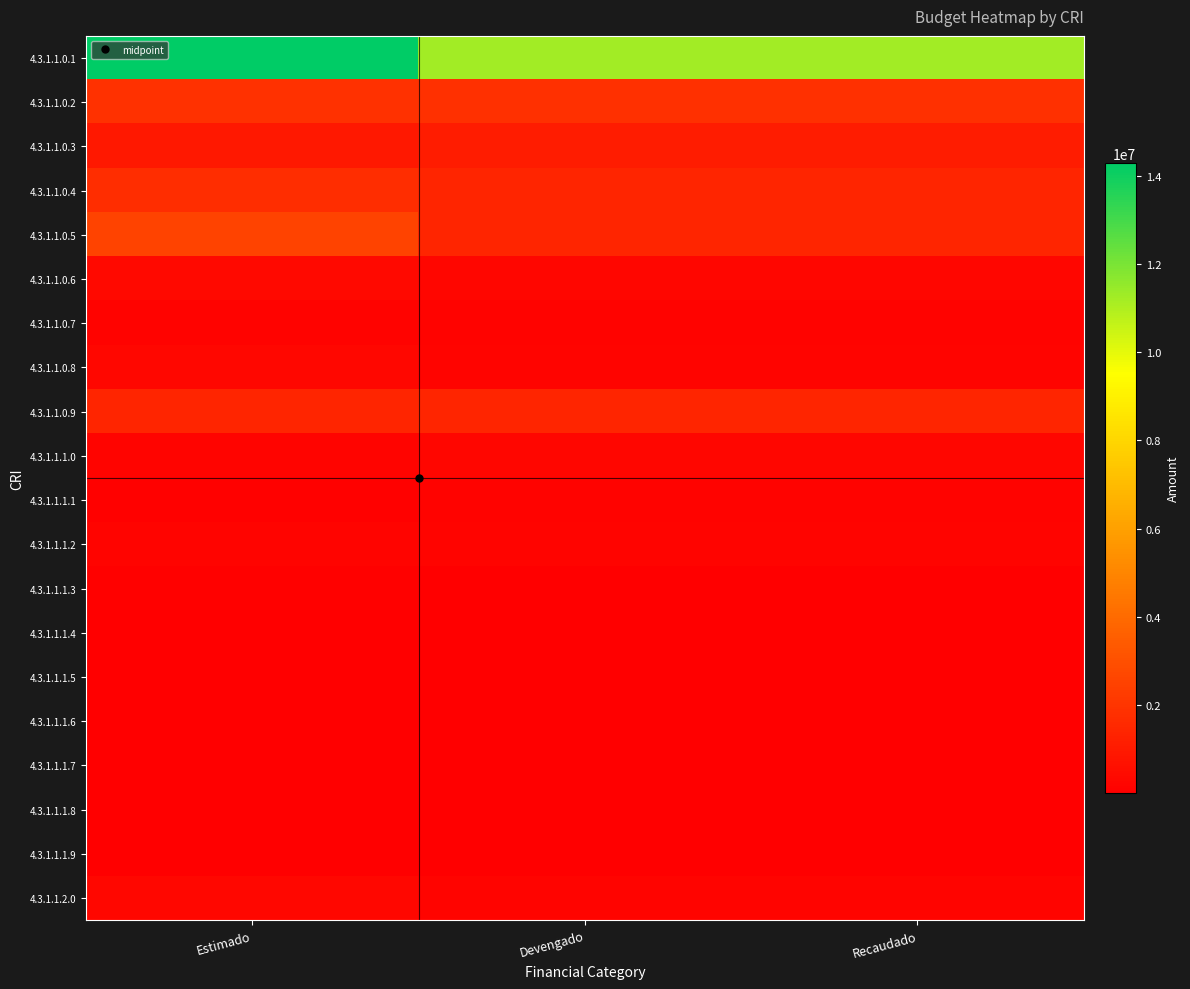

Reading right to left, transcribe all the data shown in this chart.

4.3.1.1.0.1: Recaudado=11270626.5	Devengado=11270626.5	Estimado=14292915.1
4.3.1.1.0.2: Recaudado=1833565.8	Devengado=1833565.8	Estimado=1897801.0
4.3.1.1.0.3: Recaudado=1083693.1	Devengado=1083693.1	Estimado=929000.8
4.3.1.1.0.4: Recaudado=1420676.1	Devengado=1420676.1	Estimado=1706422.5
4.3.1.1.0.5: Recaudado=1448603.2	Devengado=1448603.2	Estimado=2518964.3
4.3.1.1.0.6: Recaudado=239363.9	Devengado=239363.9	Estimado=364482.2
4.3.1.1.0.7: Recaudado=118797.5	Devengado=118797.5	Estimado=137112.4
4.3.1.1.0.8: Recaudado=191864.3	Devengado=191864.3	Estimado=322343.2
4.3.1.1.0.9: Recaudado=1420502.4	Devengado=1420502.4	Estimado=1438364.4
4.3.1.1.1.0: Recaudado=234705.8	Devengado=234705.8	Estimado=184230.4
4.3.1.1.1.1: Recaudado=116417.6	Devengado=116417.6	Estimado=100935.8
4.3.1.1.1.2: Recaudado=186779.8	Devengado=186779.8	Estimado=189145.5
4.3.1.1.1.3: Recaudado=52292.0	Devengado=52292.0	Estimado=67356.1
4.3.1.1.1.4: Recaudado=5841.1	Devengado=5841.1	Estimado=6000.9
4.3.1.1.1.5: Recaudado=8326.2	Devengado=8326.2	Estimado=11276.4
4.3.1.1.1.6: Recaudado=9606.5	Devengado=9606.5	Estimado=7821.1
4.3.1.1.1.7: Recaudado=15297.9	Devengado=15297.9	Estimado=12456.8
4.3.1.1.1.8: Recaudado=3808.3	Devengado=3808.3	Estimado=4878.1
4.3.1.1.1.9: Recaudado=33312.1	Devengado=33312.1	Estimado=35879.9
4.3.1.1.2.0: Recaudado=208450.2	Devengado=208450.2	Estimado=290905.1